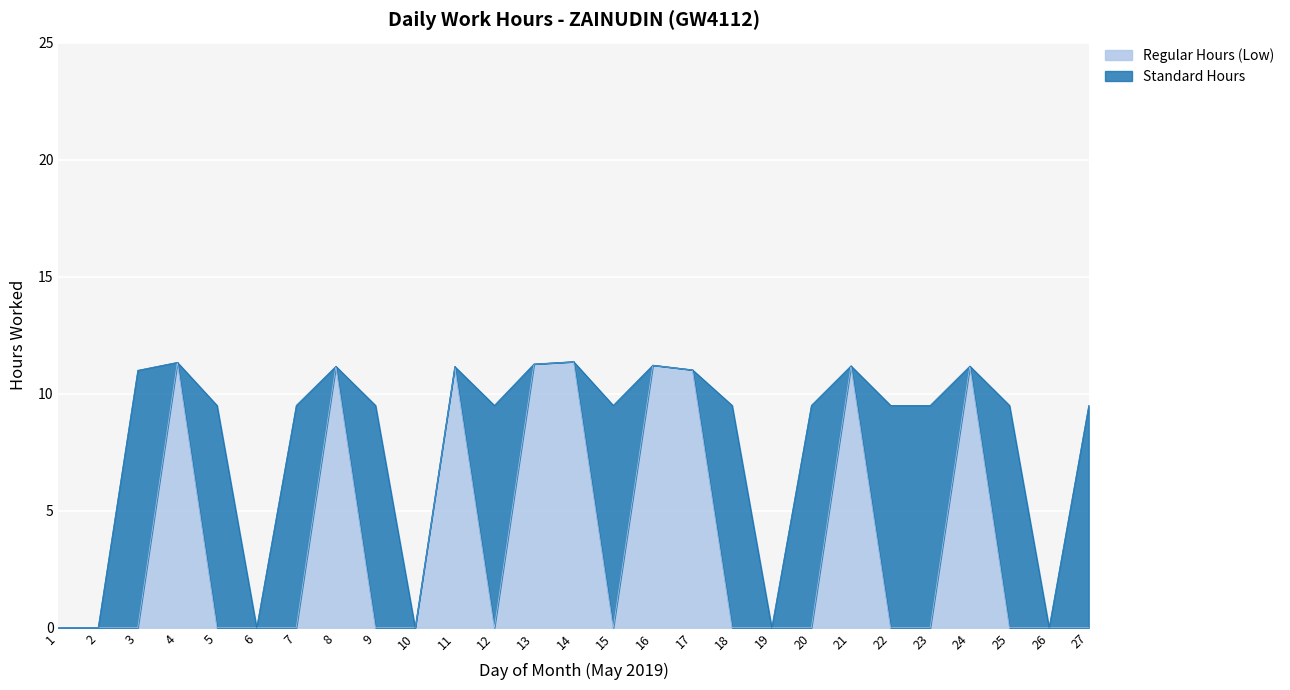

True or false: the data shows 0.0 at 1.

True